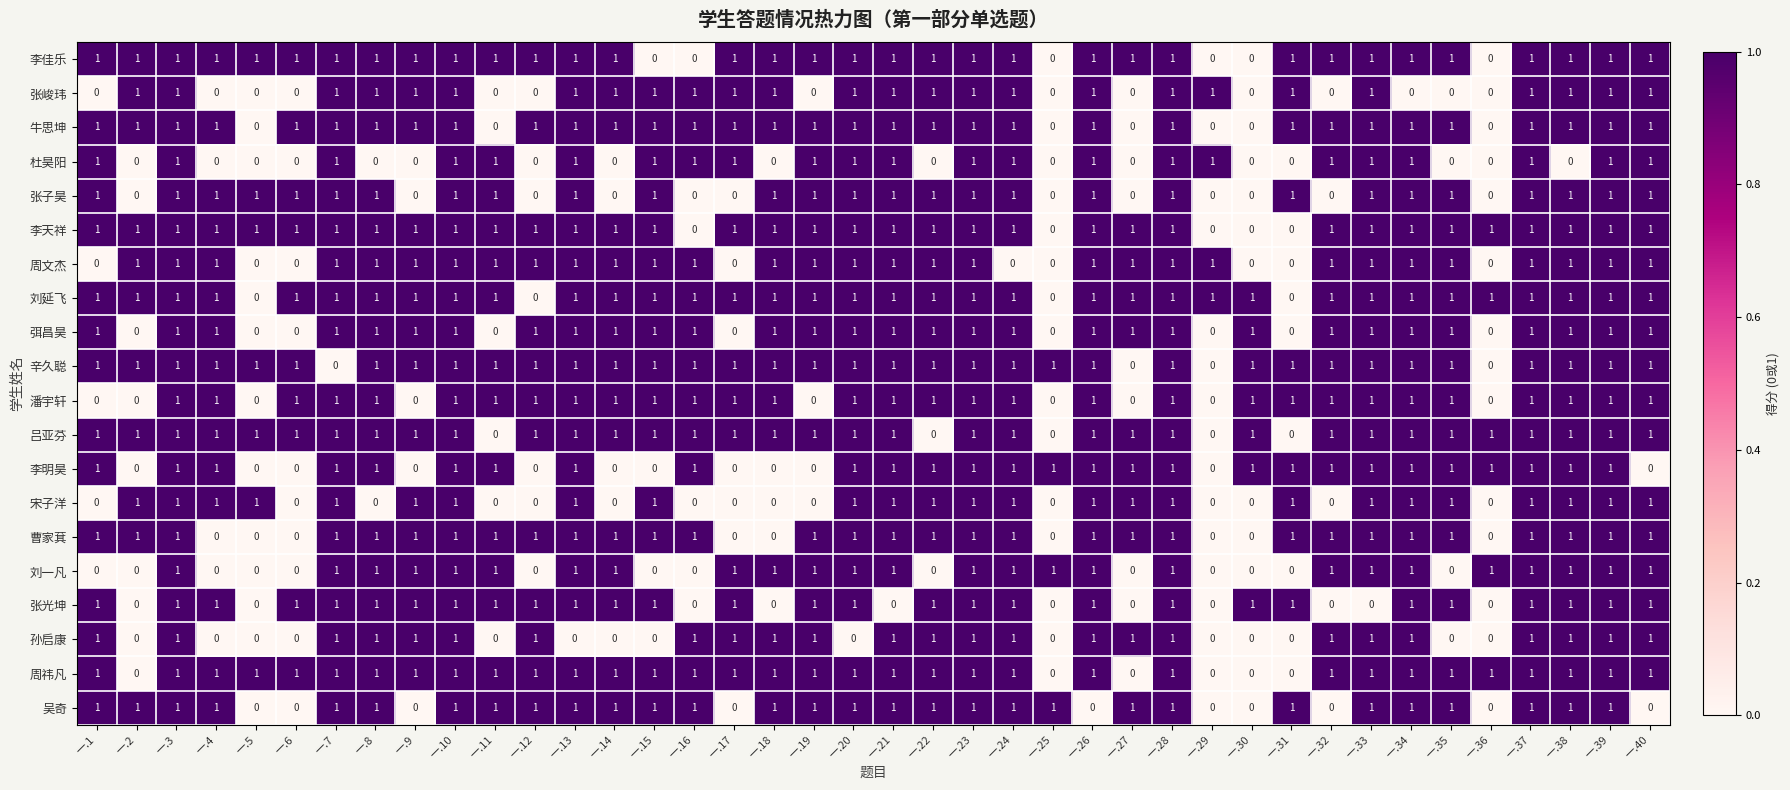

What is the sum of all 潘宇轩 values?

31